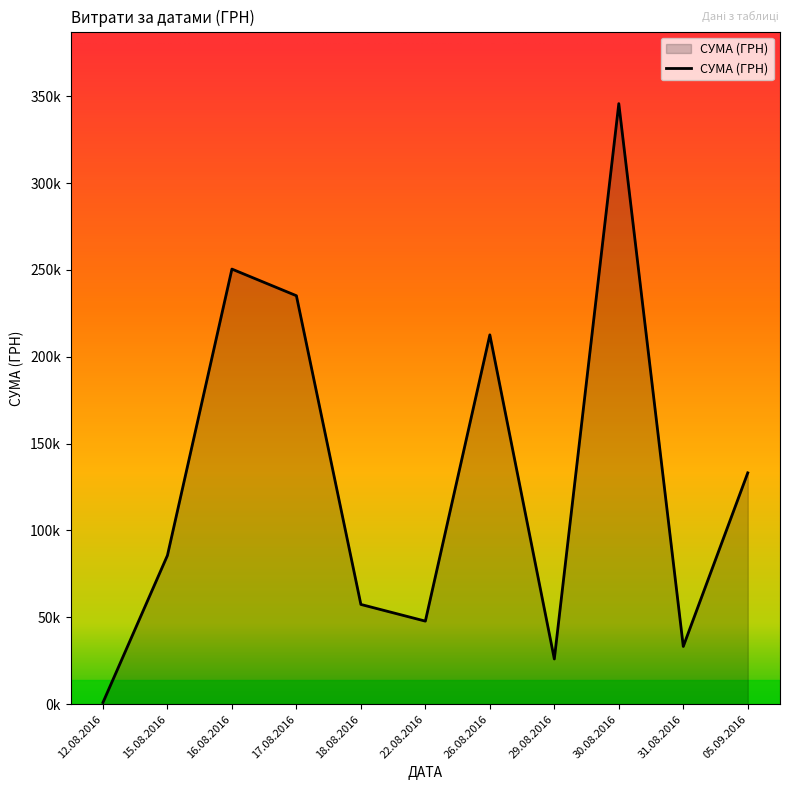

Does the chart have visible grid lines?

No